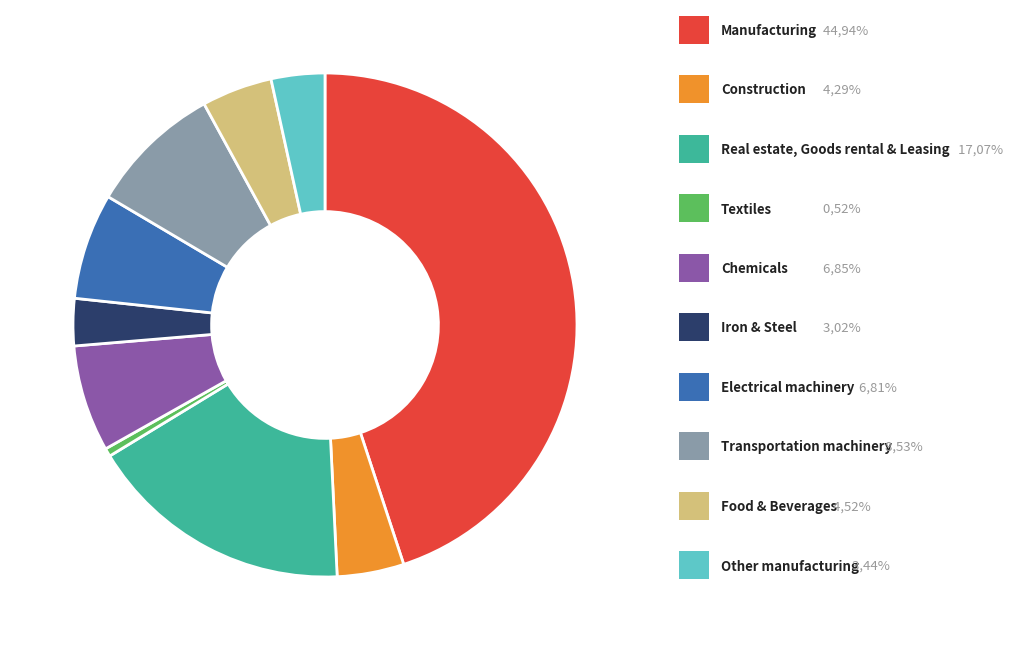

Is there any slice that represents more than half of the pie?

No